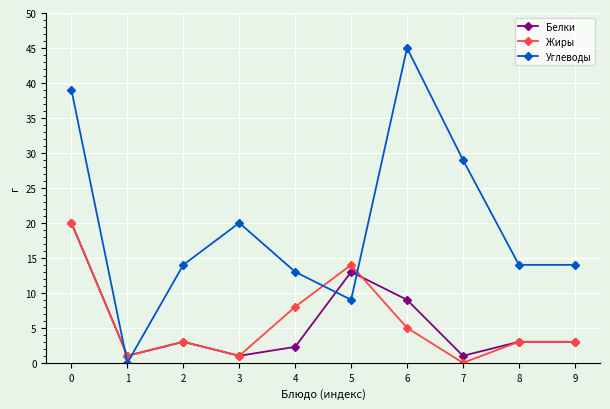

The value of Белки at 7 is 1.0. True or false?

True